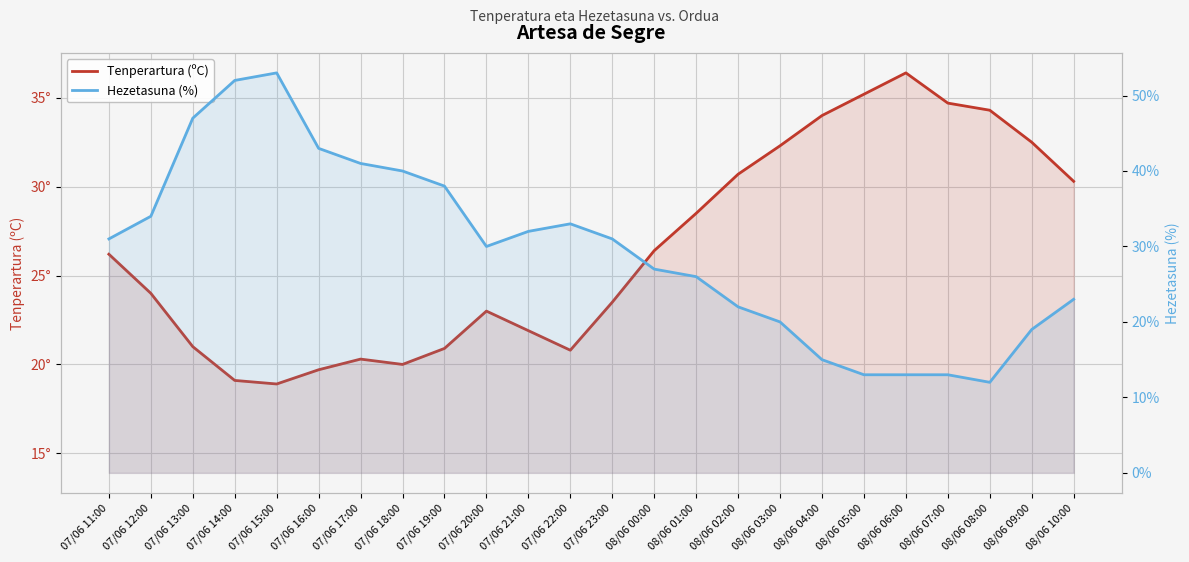

Count the number of data series in this chart.

2